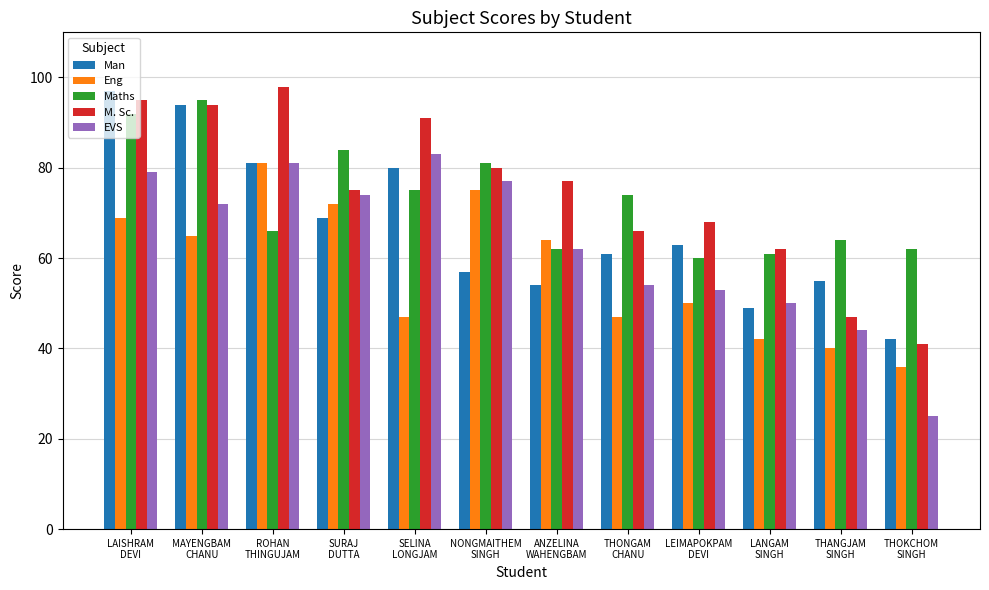

Where is Maths nearest to the value 77?

SELINA
LONGJAM